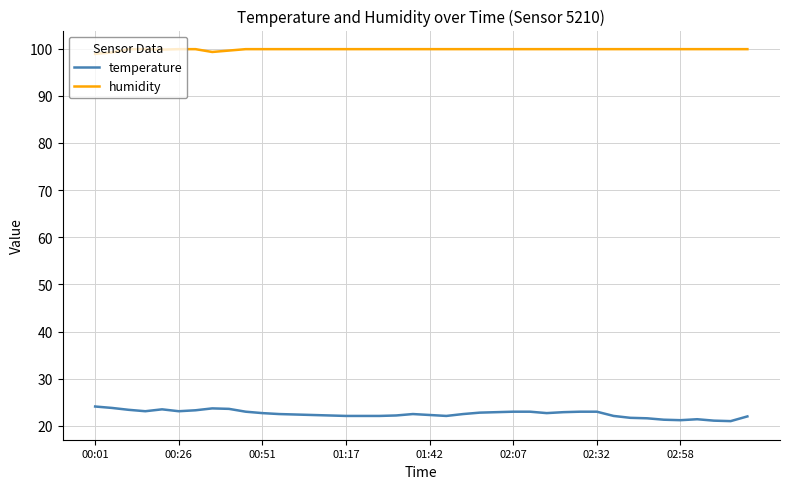

Which series has the largest total across all categories?

humidity